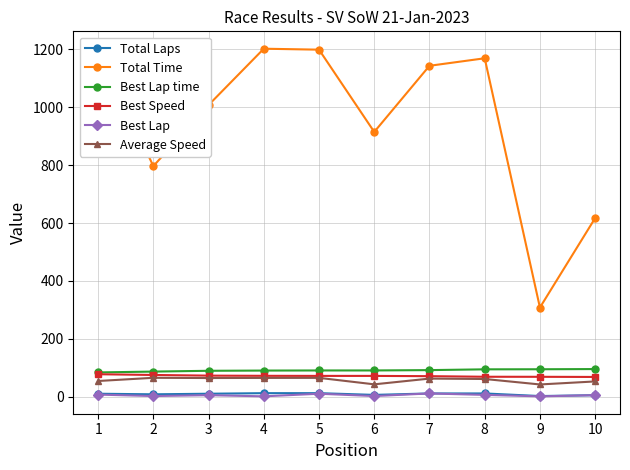

Read the Total Laps value at 4.

12.0